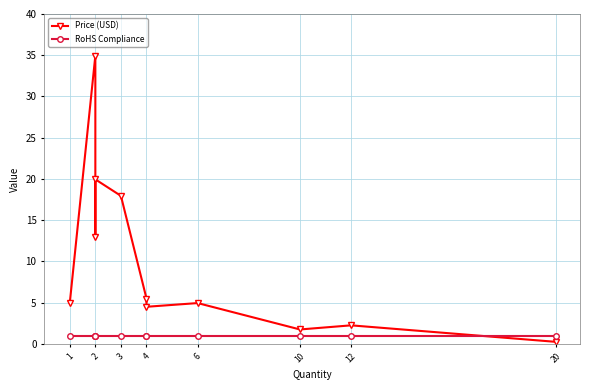

How many interior local valleys does the Price (USD) series have?

3